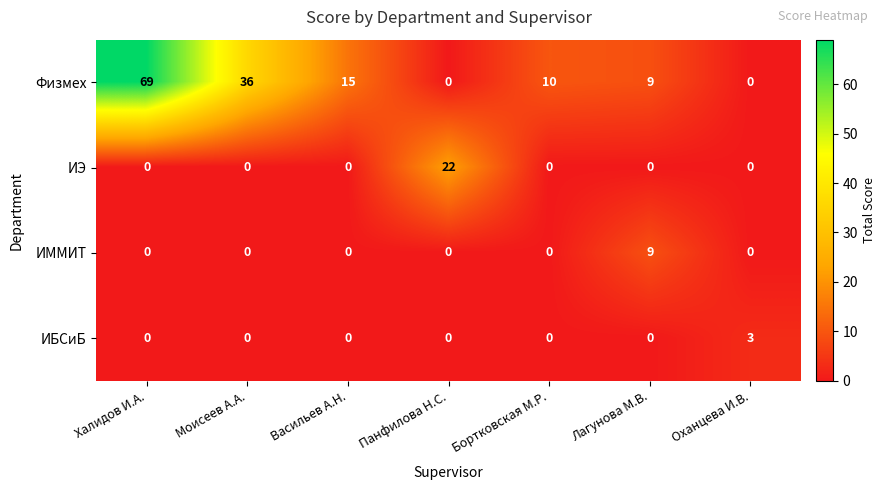

The value of ИЭ at Панфилова Н.С. is 33. True or false?

False